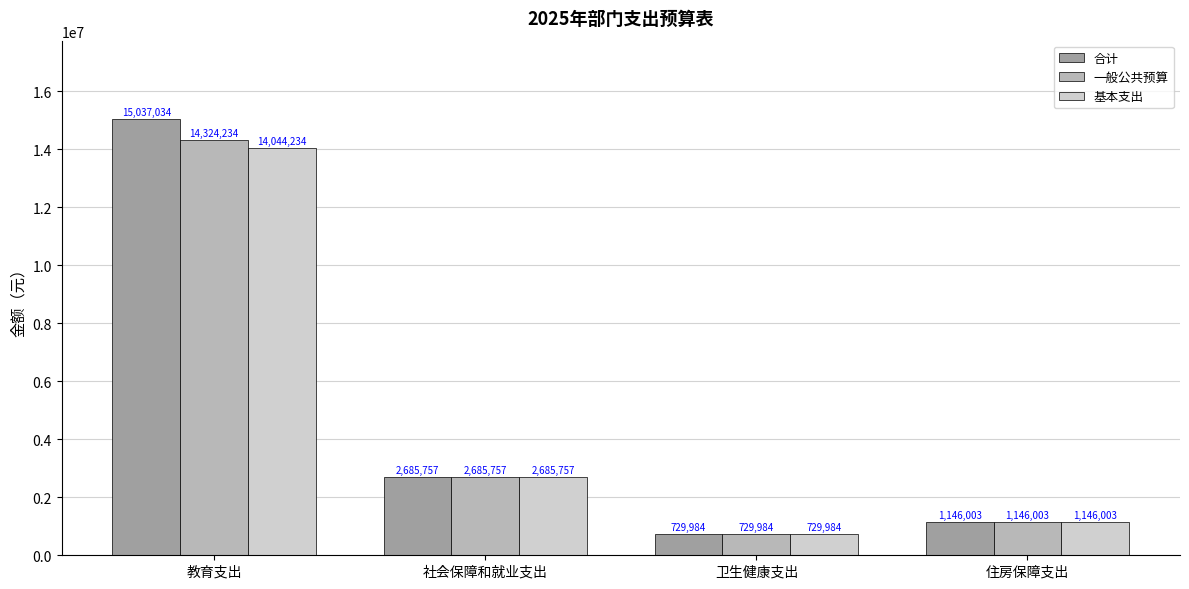

How many bars are there in each group?

3